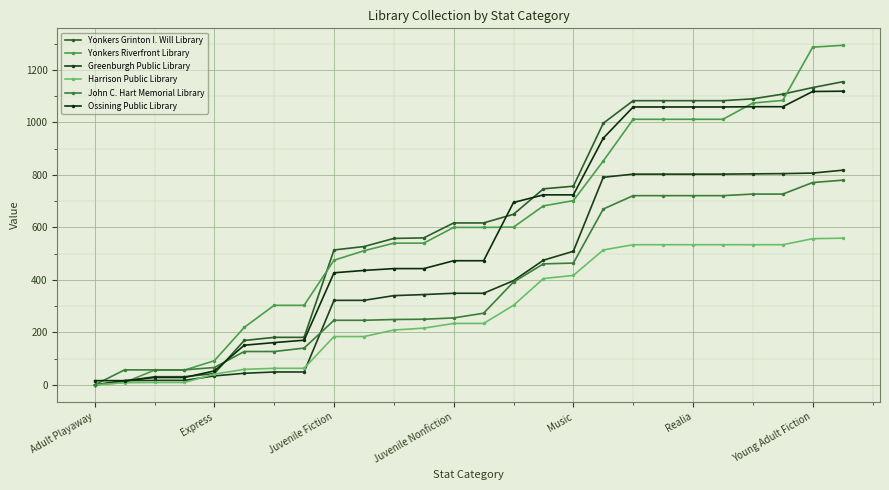

How many values in the John C. Hart Memorial Library series are below 273?

13